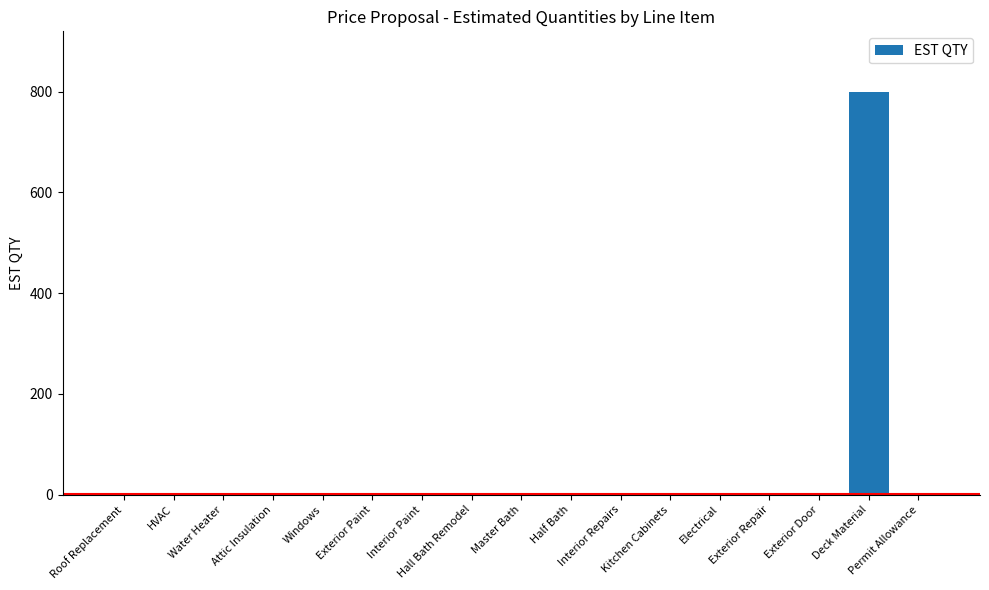

What is the greatest value displayed?

800